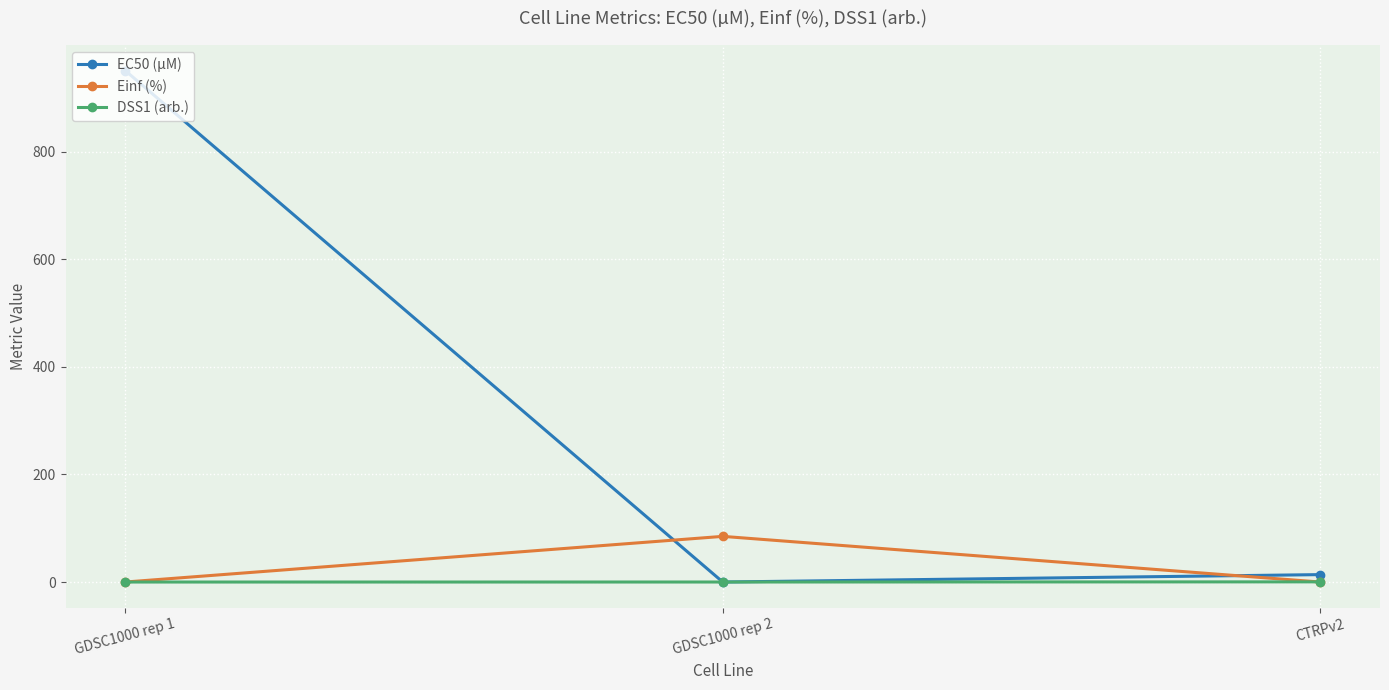

At which category is the sum across all series the highest?

GDSC1000 rep 1